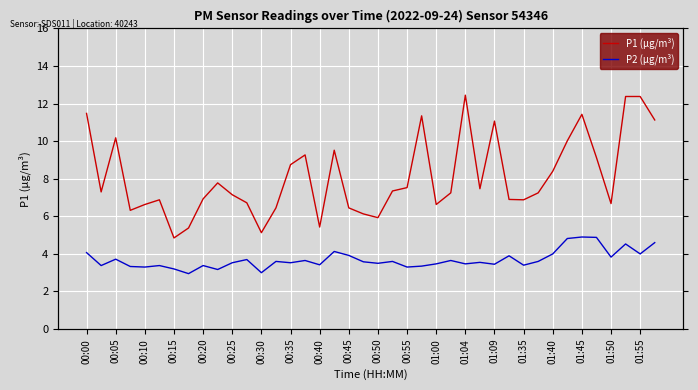

Which series has the largest total across all categories?

P1 (µg/m³)